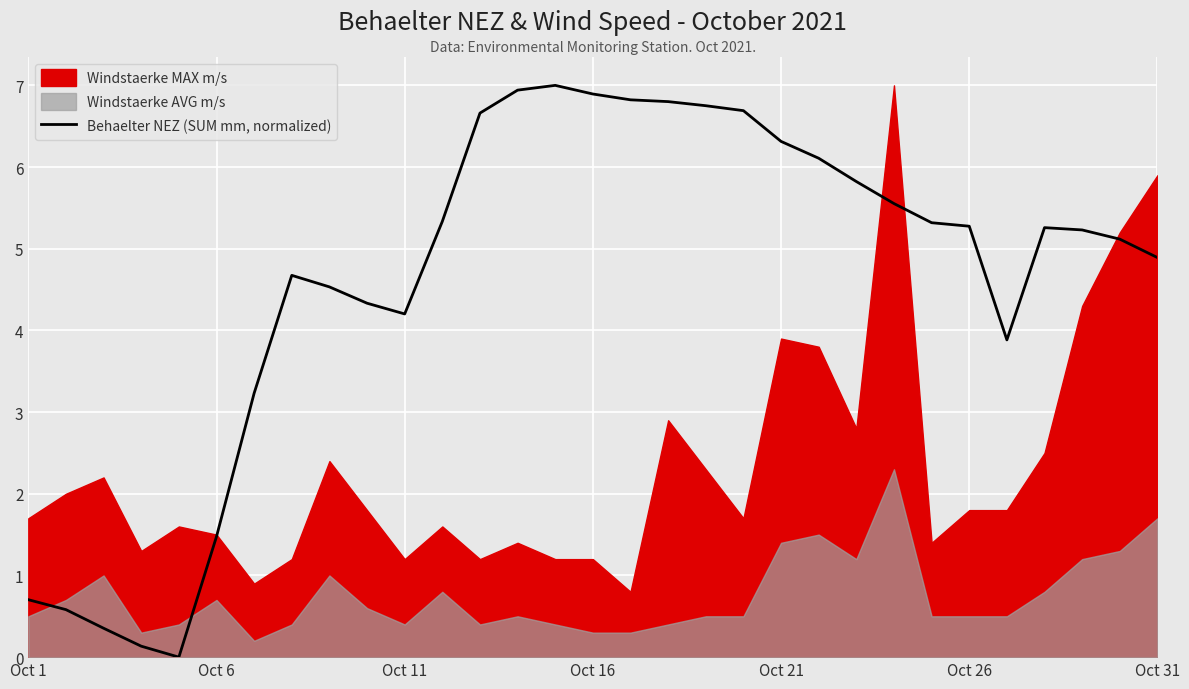

Is it true that Behaelter NEZ (SUM mm, normalized) equals 4.2 at Oct 11?

True